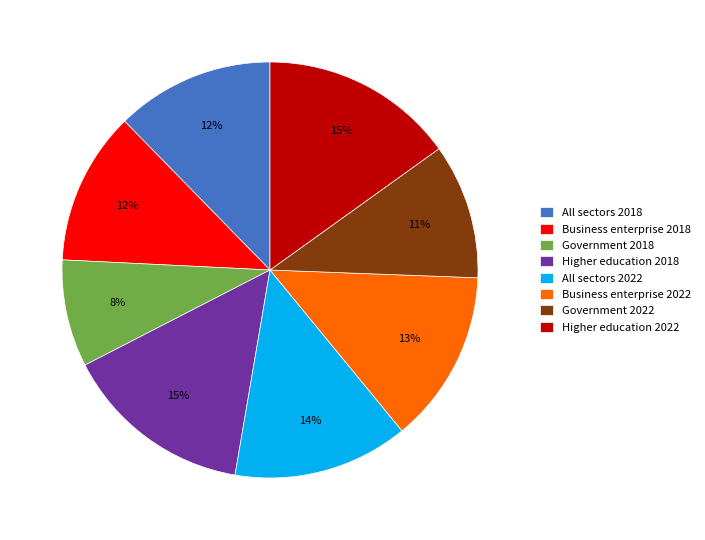

What is the smallest slice in the pie chart?

Government 2018